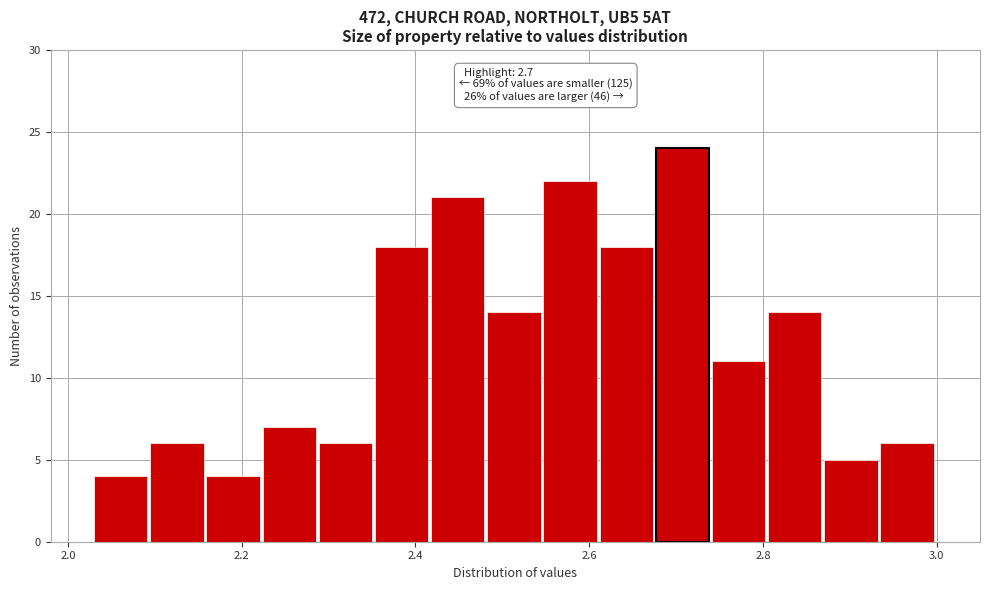

Around what value on the x-axis is the tallest bar? Give the approximate position of its centre, as read against the axis.

2.70